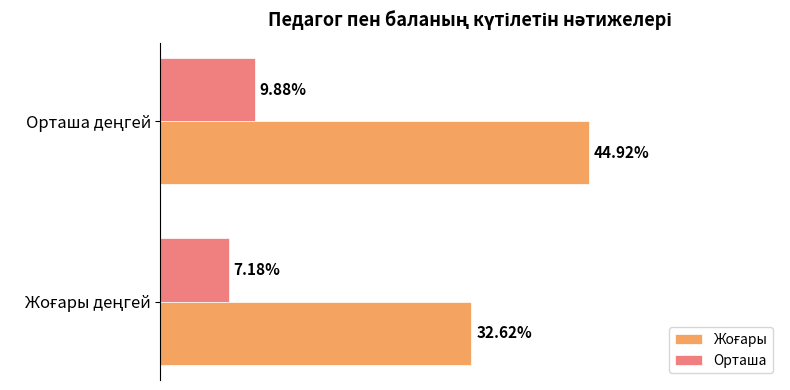

Does the chart contain stacked bars?

No